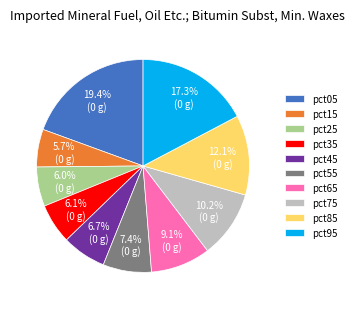

To the nearest percent, what is the difference between the pct55 and pct45 slice percentages?

1%